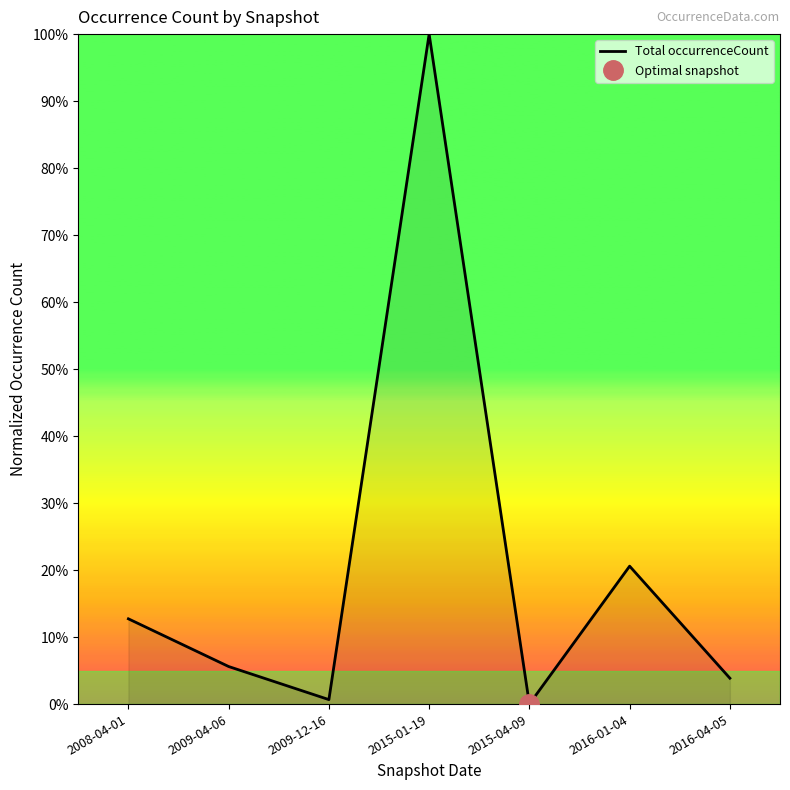

True or false: the data shows 1.1 at 2016-04-05.

False